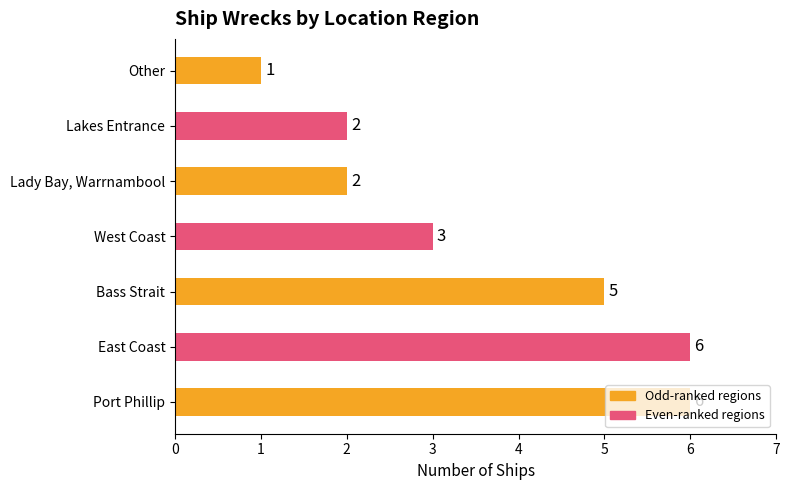

What is the difference between the maximum and minimum values?

5